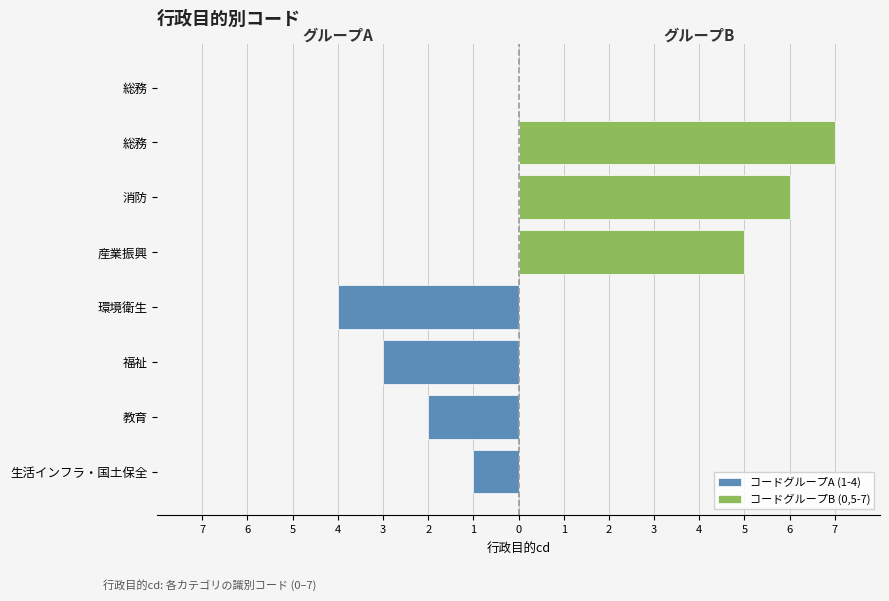

What is the total value across all series at 環境衛生?

-4